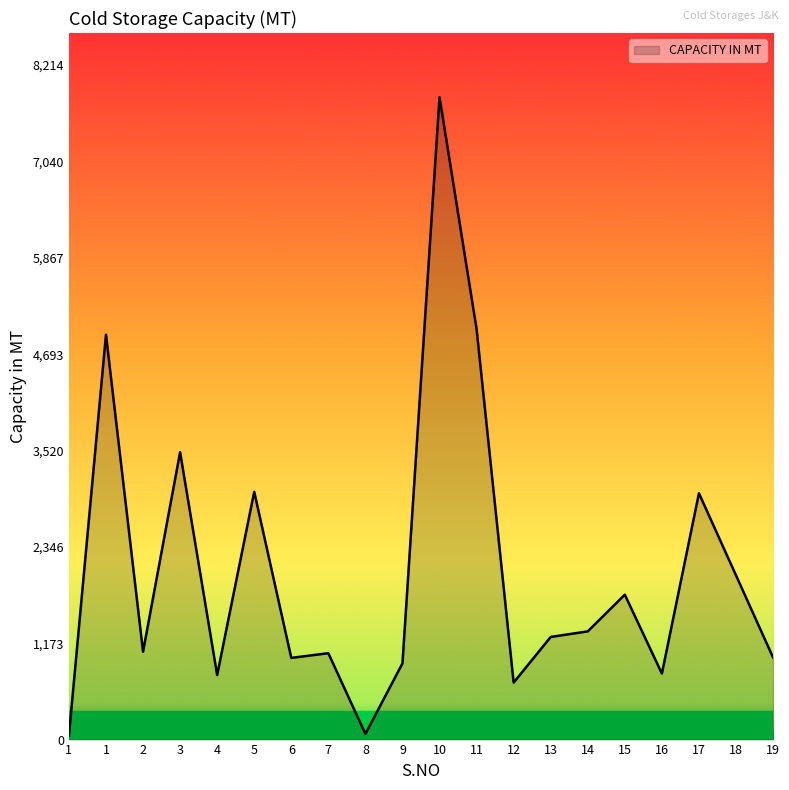

Rank the categories by value from highest to lowest.

10, 11, 1, 3, 5, 17, 18, 15, 14, 13, 2, 7, 19, 6, 9, 16, 4, 12, 8, 1